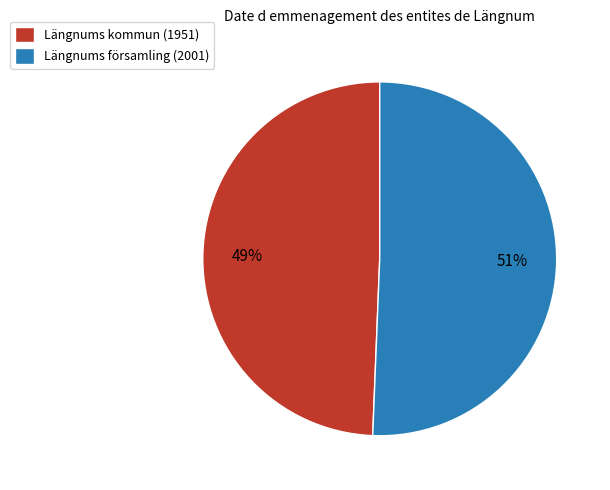

To the nearest percent, what is the average slice percentage?

50%